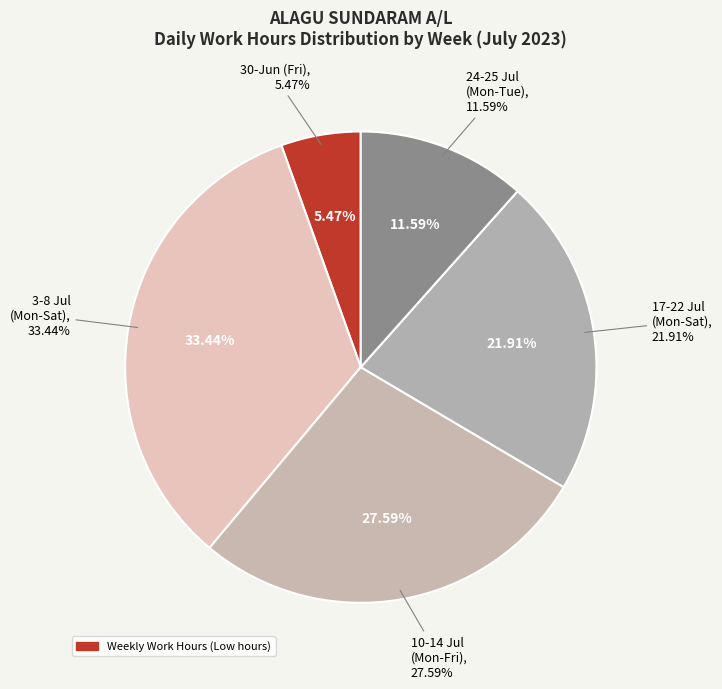

Is it true that 30-Fri is 5% of the pie?

True